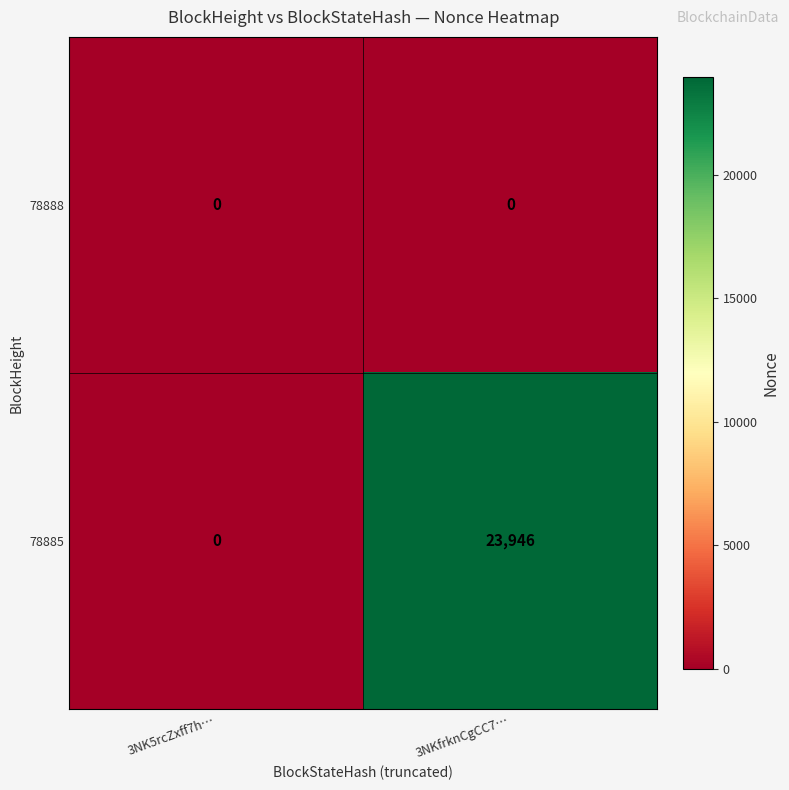

List the series in order of their overall mean, highest first.

78885, 78888